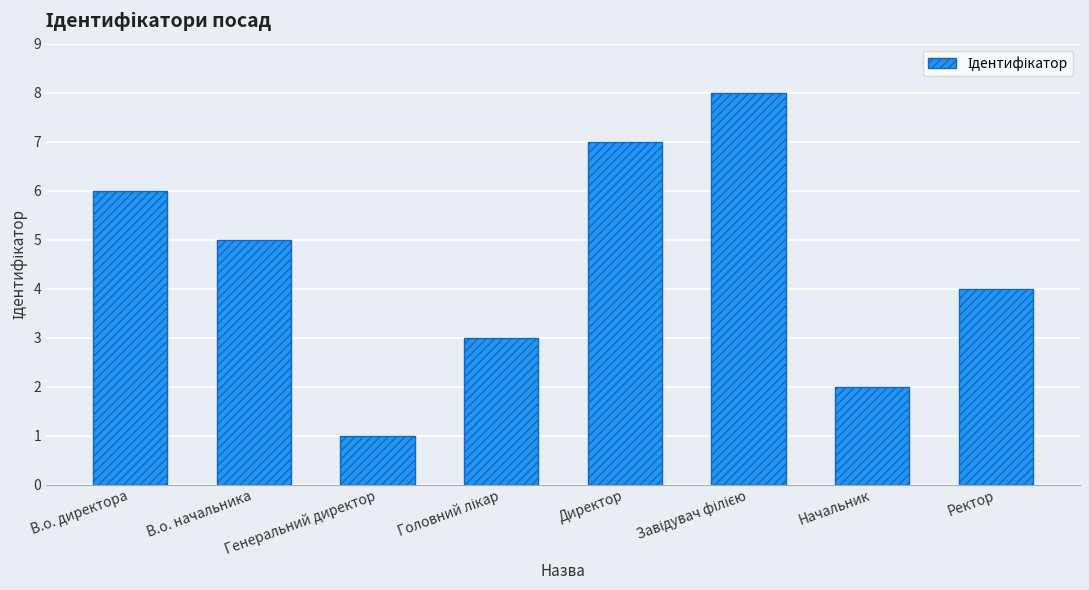

How many bars are there in total?

8